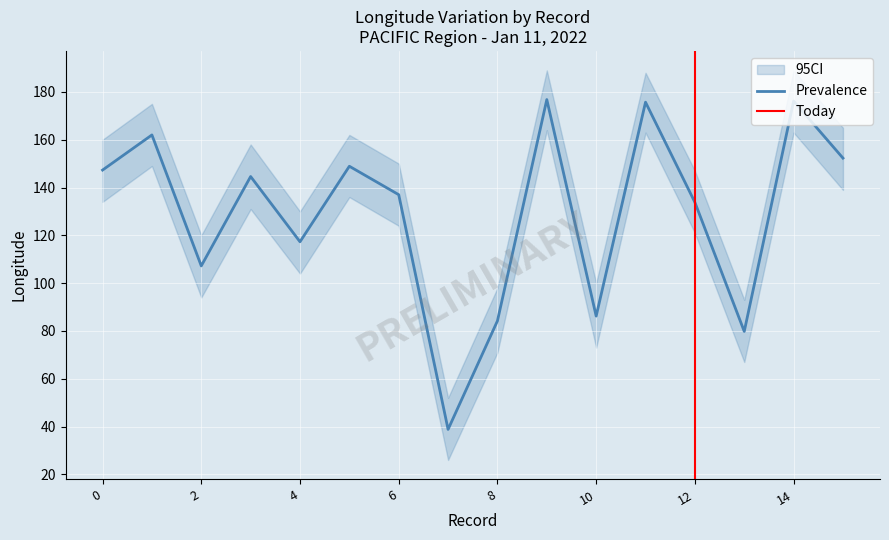

At how many categories does at least one series exceed 79?

15